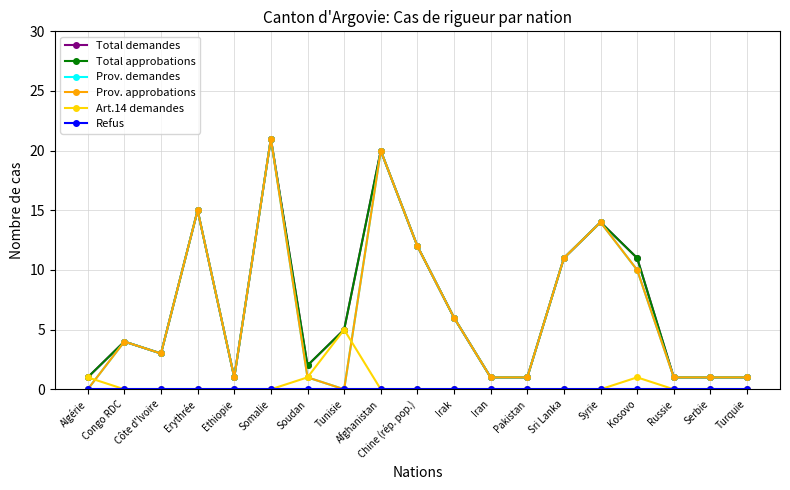

True or false: Art.14 demandes and Total demandes cross at least once.

False